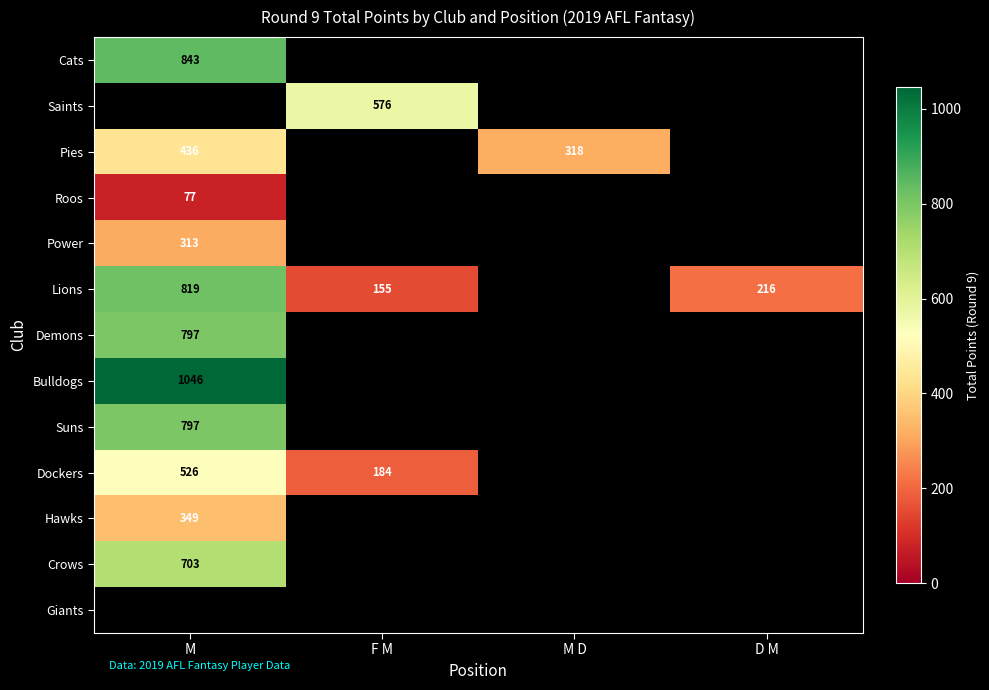

True or false: Roos has a value of 77 at M.

True